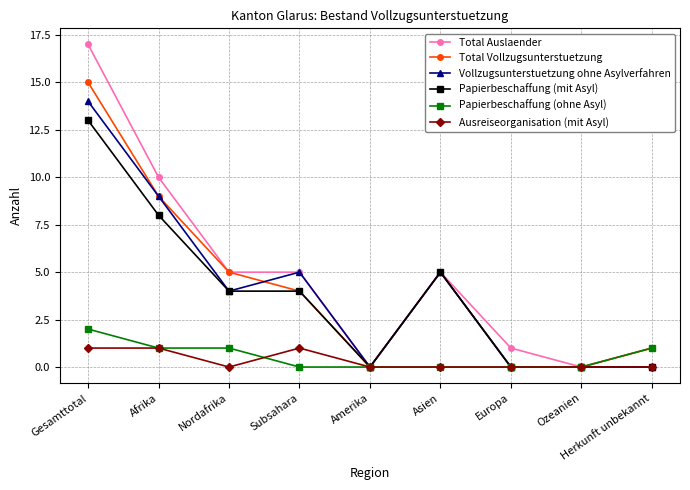

Which series has the largest range (max minus min)?

Total Auslaender